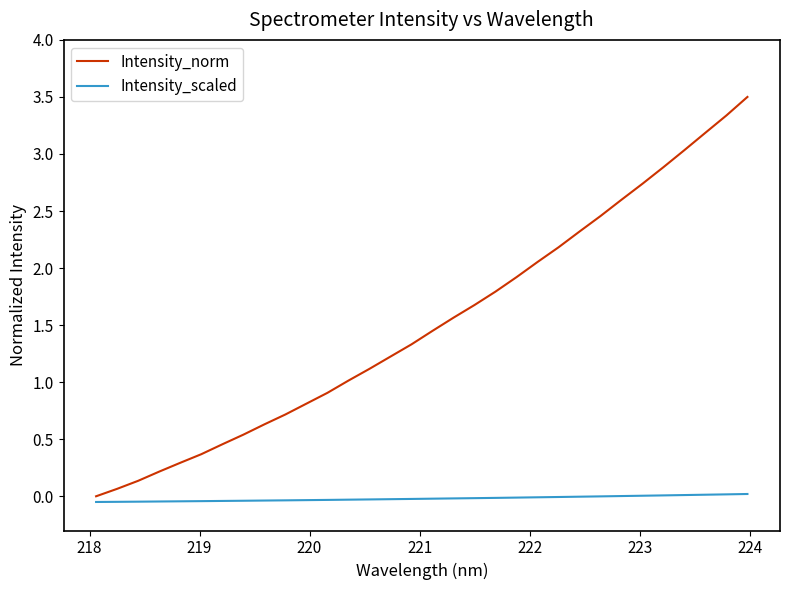

Which series has the widest spread of values?

Intensity_norm